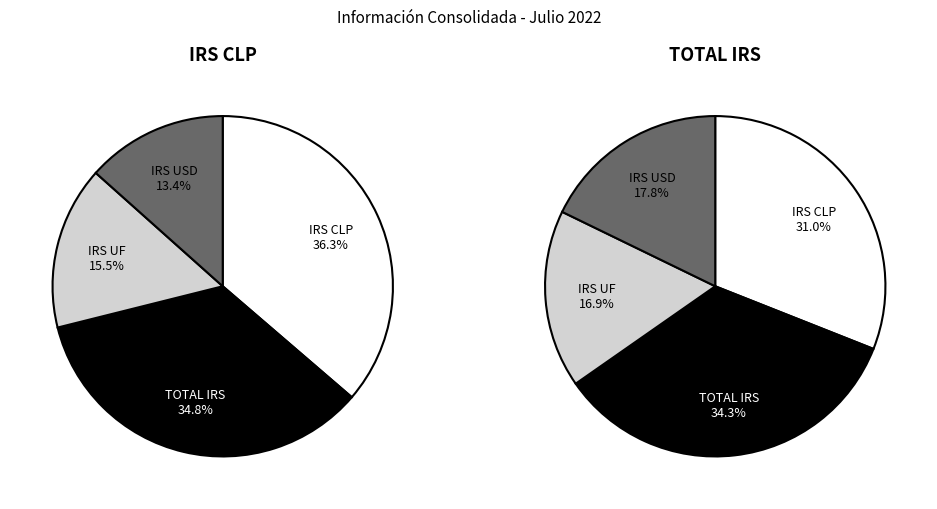

Do 2 and 3 together represent more than half of the pie?

No